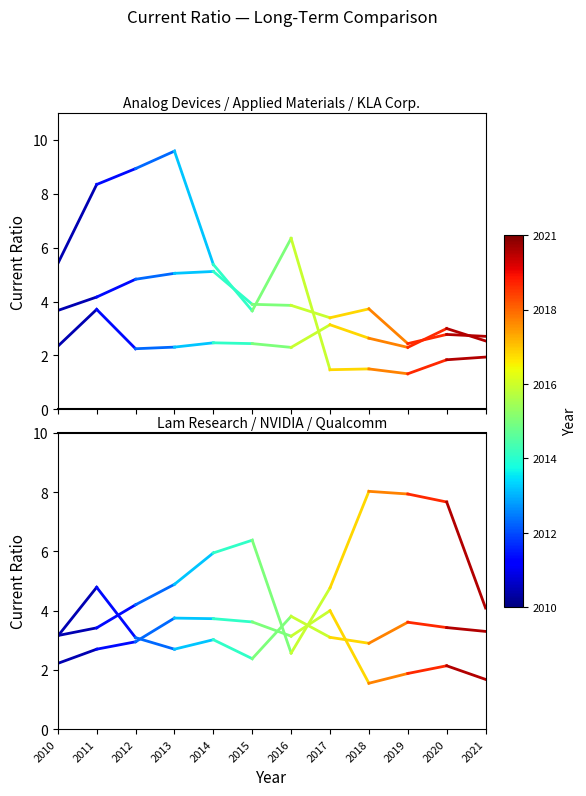

Between 2011 and 2010, which is larger?

2011